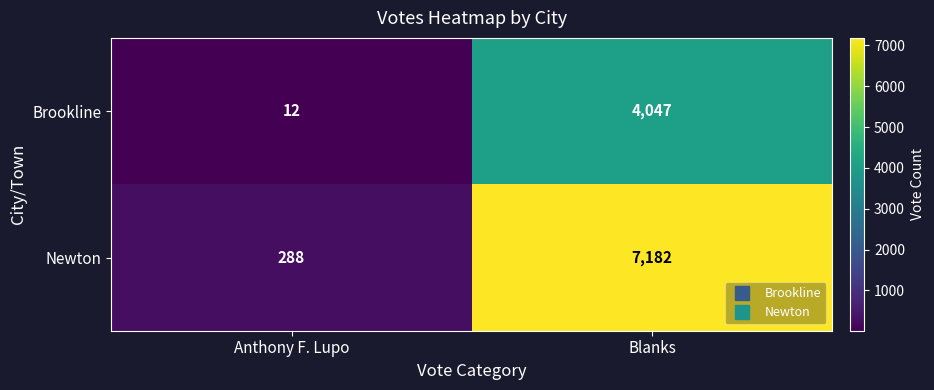

At which category does the chart reach its peak across all series?

Blanks